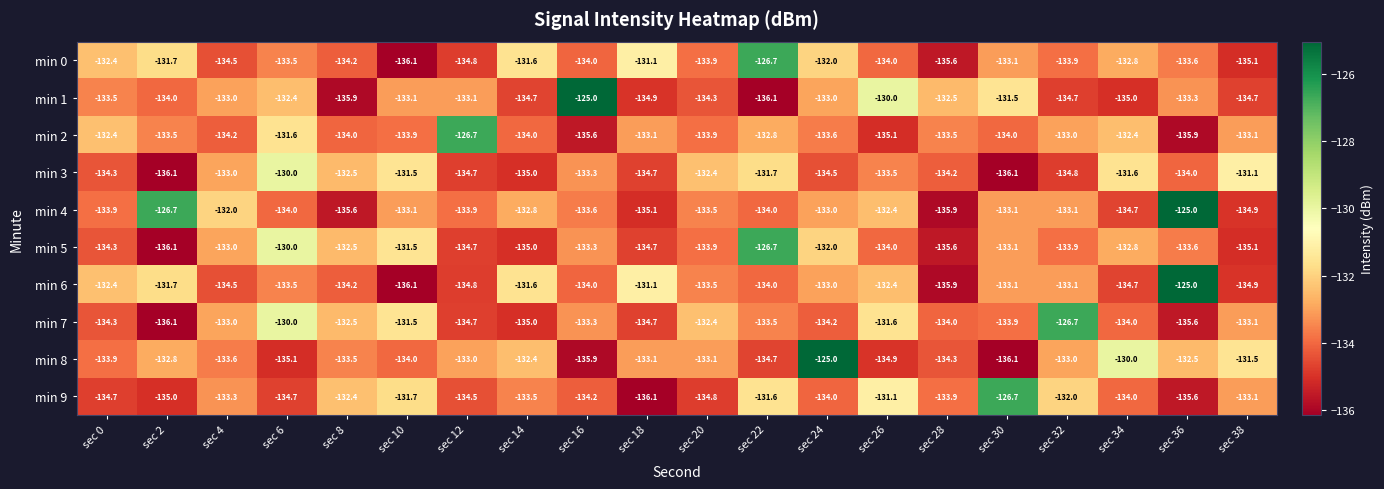

What is the lowest value of the min 8 series?

-136.1